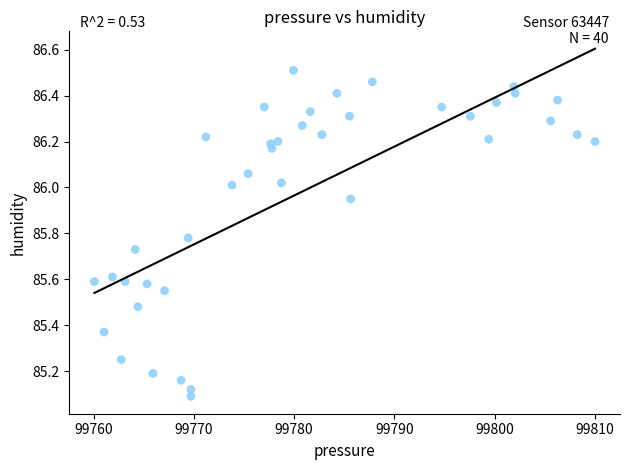

What is the range of X values (max minus min)?

49.9